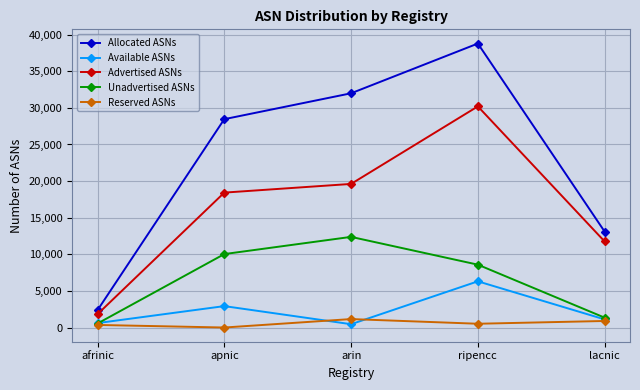

At which label does Reserved ASNs reach its minimum?

apnic